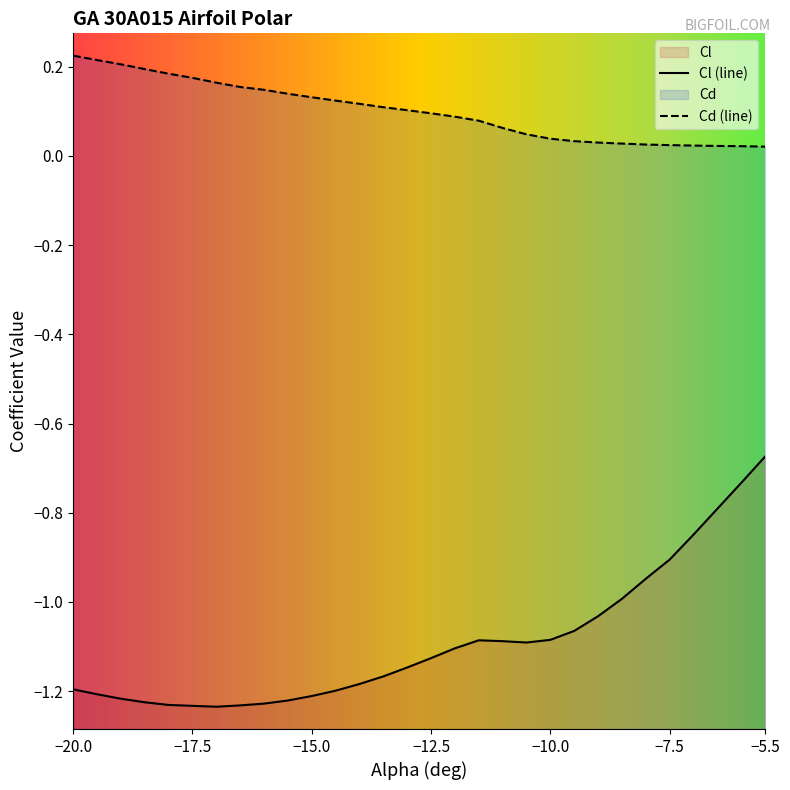

What is the label of the 26th point from the right?

-18